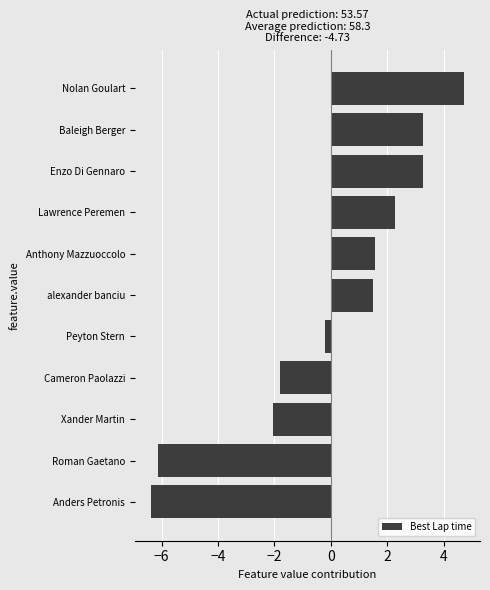

Reading top to bottom, extract all data points from this chart.

Nolan Goulart=4.7	Baleigh Berger=3.3	Enzo Di Gennaro=3.3	Lawrence Peremen=2.3	Anthony Mazzuoccolo=1.6	alexander banciu=1.5	Peyton Stern=-0.2	Cameron Paolazzi=-1.8	Xander Martin=-2.1	Roman Gaetano=-6.1	Anders Petronis=-6.4